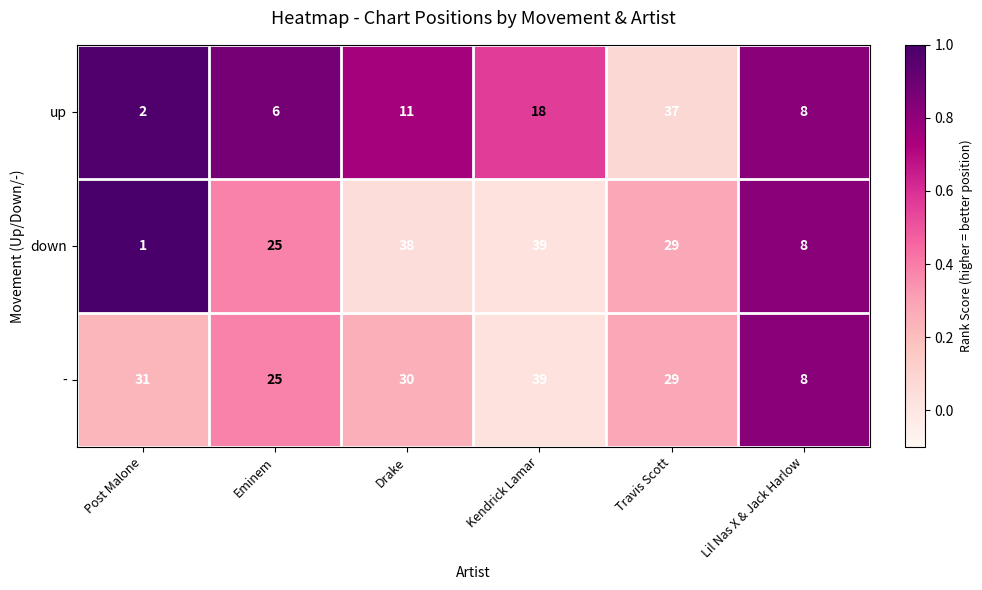

What is the sum of all up values?

82